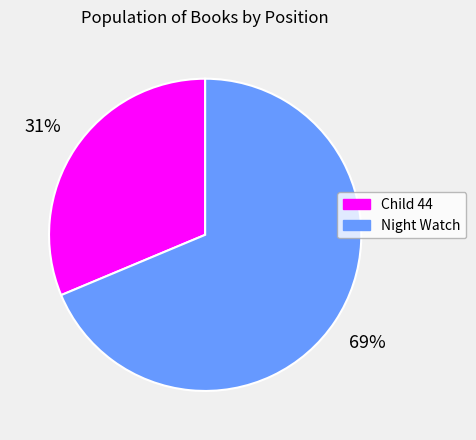

Does any single category account for the majority?

Yes